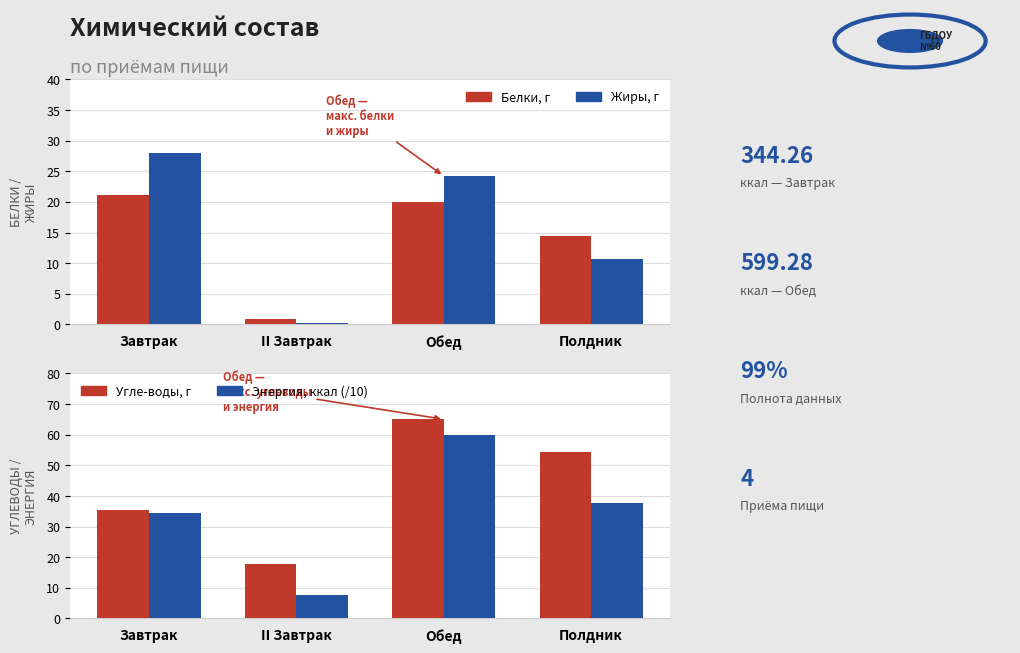

Between Полдник and Обед, which is larger?

Обед